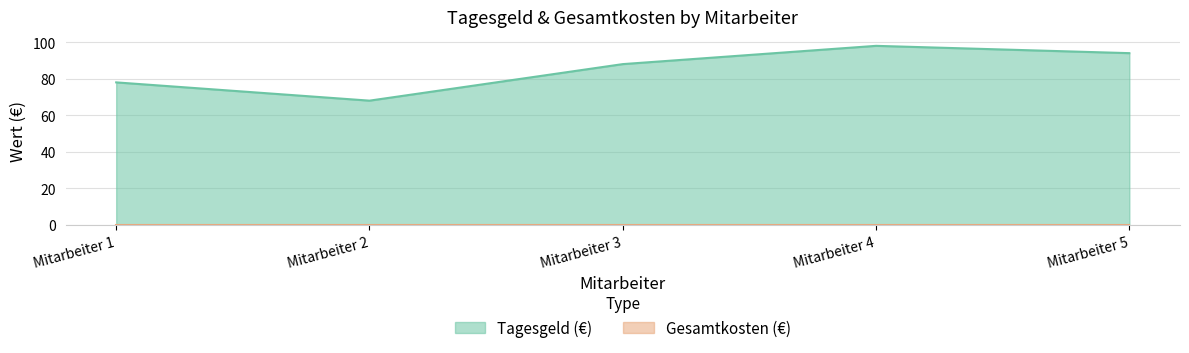

Rank the categories by value from highest to lowest.

Mitarbeiter 4, Mitarbeiter 5, Mitarbeiter 3, Mitarbeiter 1, Mitarbeiter 2